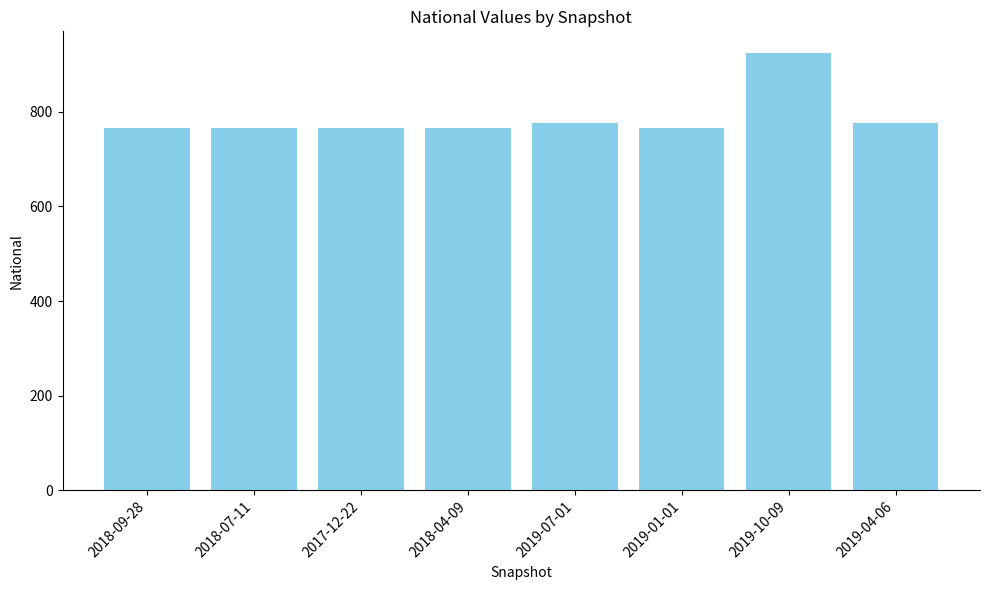

The chart shows a value of 336 at 2019-07-01. True or false?

False